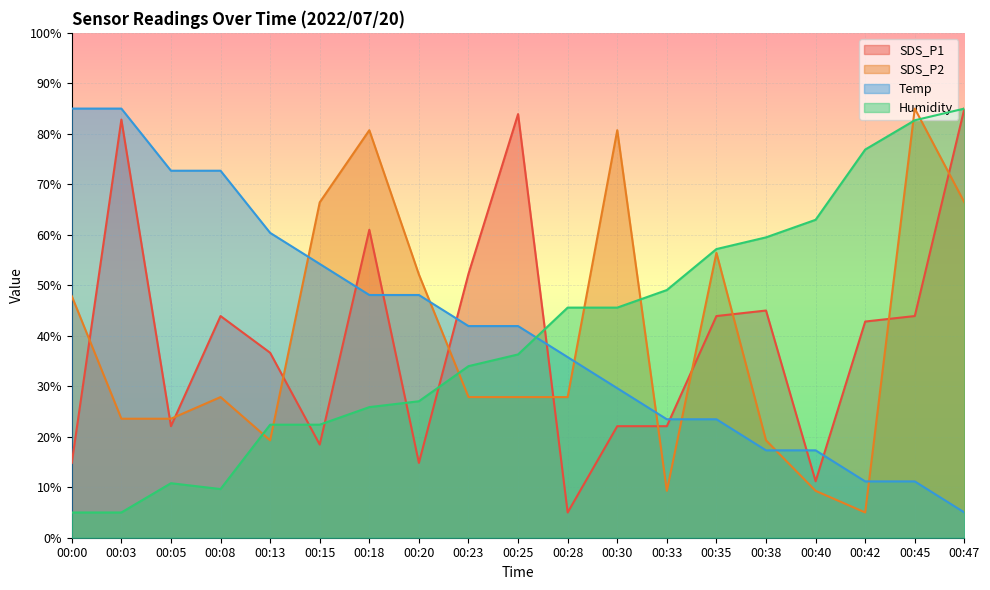

How many interior local peaks does the SDS_P2 series have?

5